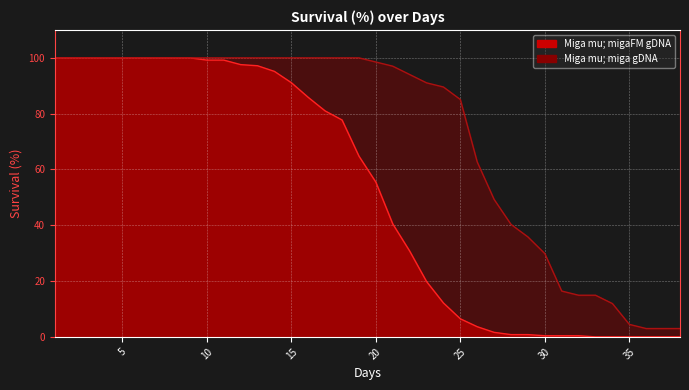

At which category is the sum across all series the highest?

1